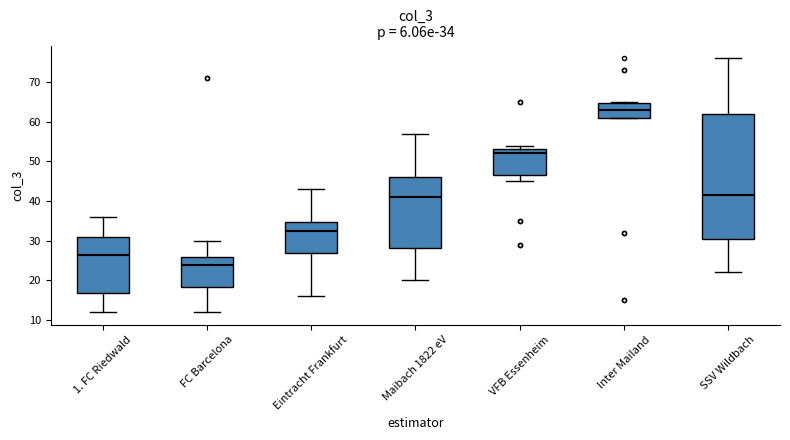

Which box is the tallest, from its lower edge to its upper edge?

SSV Wildbach